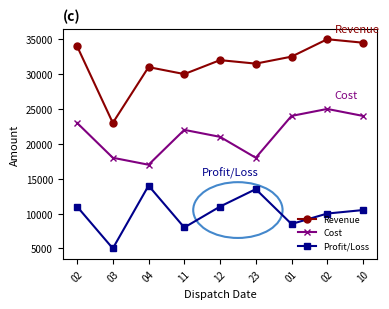

The value of Profit/Loss at 12 is 4474. True or false?

False